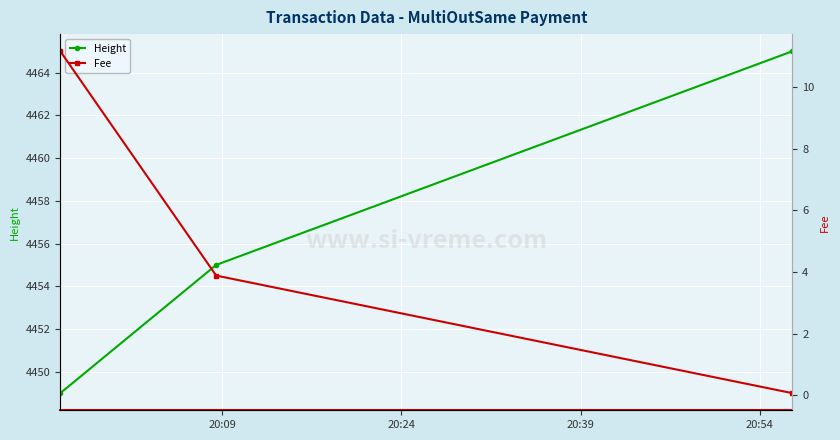

Rank the series by their maximum value, from highest to lowest.

Height, Fee